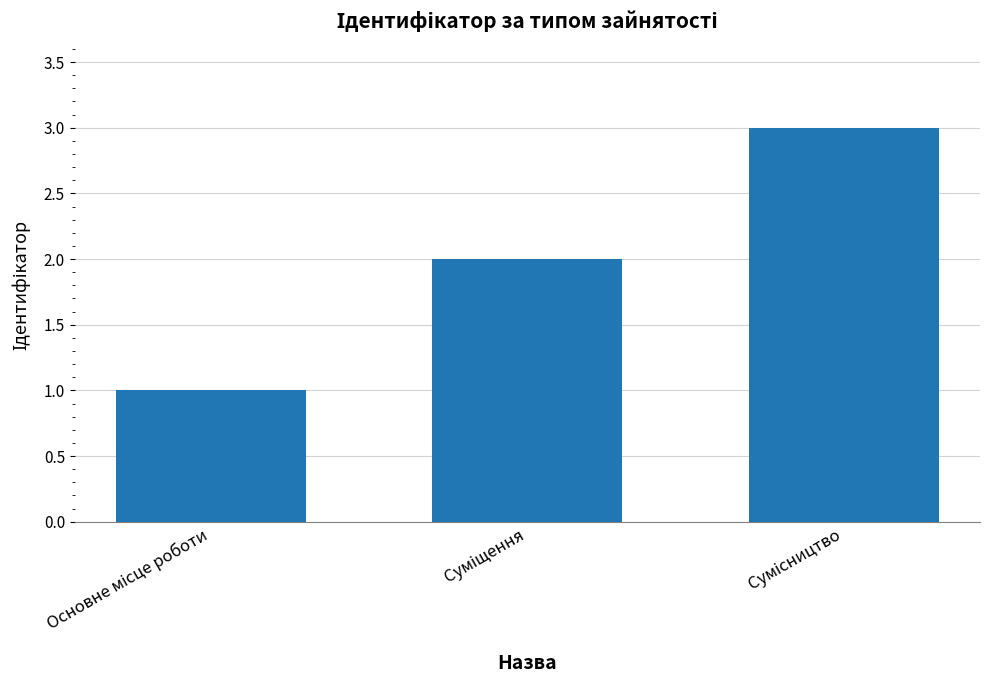

What is the maximum value shown in the chart?

3